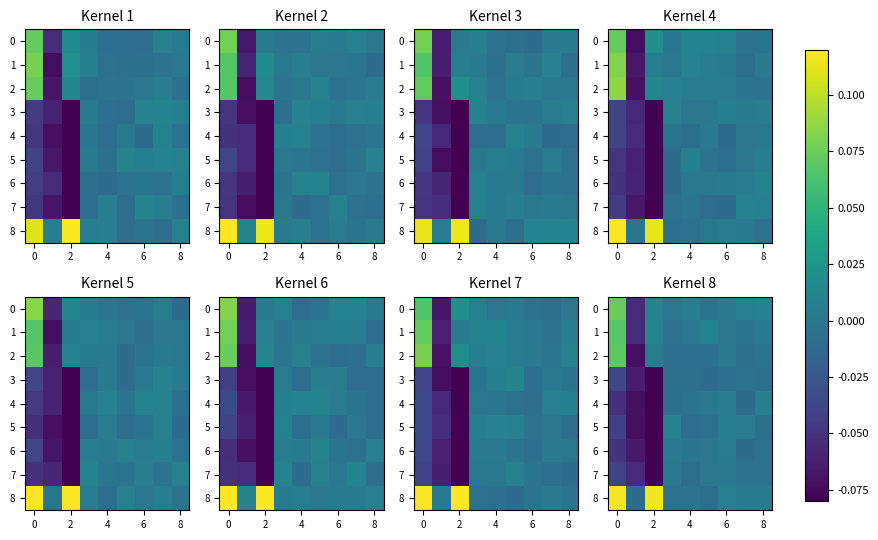

How many values in 4 are below zero?

6